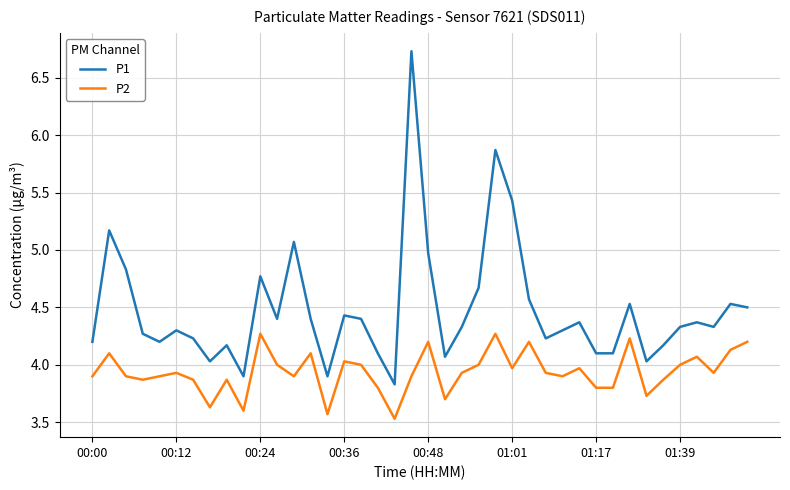

What is the difference between the maximum and minimum values in the P2 series?

0.7